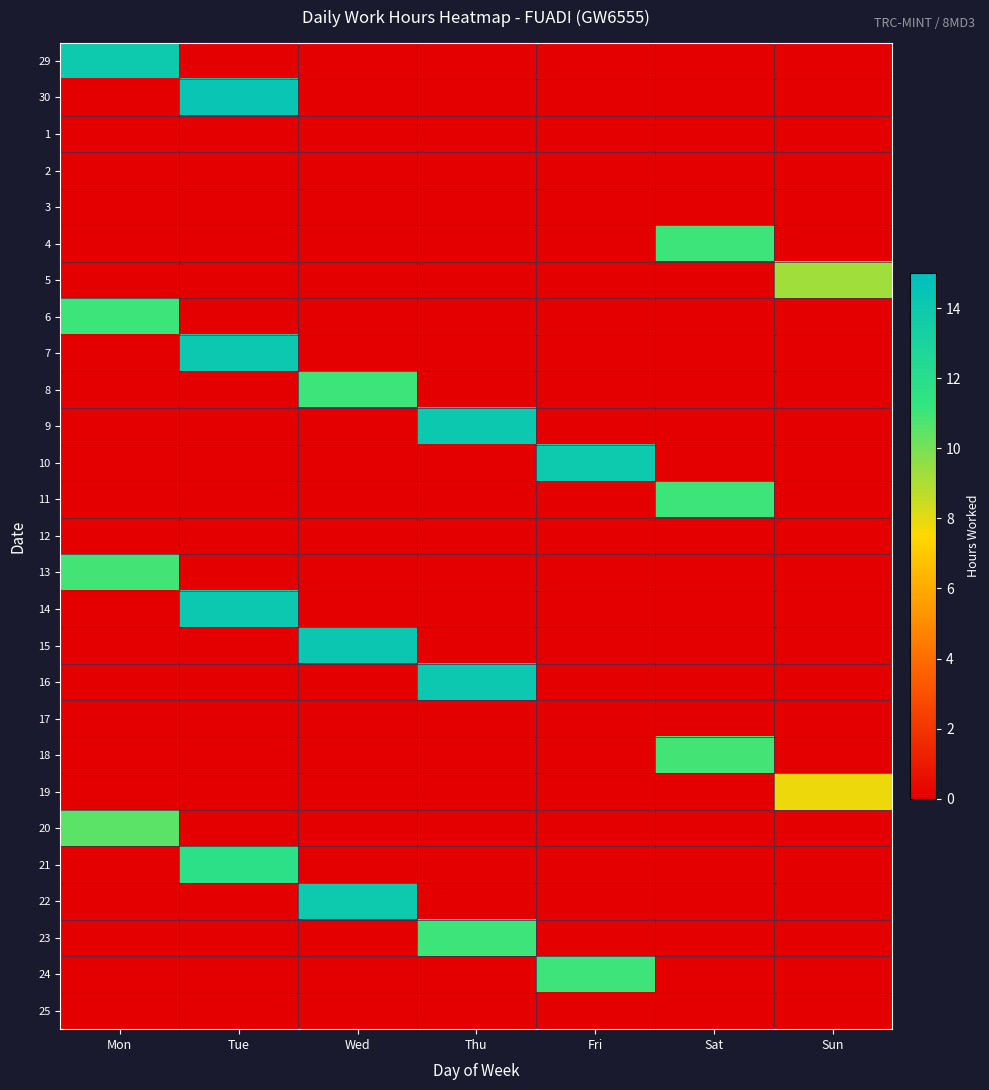

Reading left to right, what are all the values shown in this chart?

29: Mon=14.0	Tue=0.0	Wed=0.0	Thu=0.0	Fri=0.0	Sat=0.0	Sun=0.0
30: Mon=0.0	Tue=14.3	Wed=0.0	Thu=0.0	Fri=0.0	Sat=0.0	Sun=0.0
1: Mon=0.0	Tue=0.0	Wed=0.0	Thu=0.0	Fri=0.0	Sat=0.0	Sun=0.0
2: Mon=0.0	Tue=0.0	Wed=0.0	Thu=0.0	Fri=0.0	Sat=0.0	Sun=0.0
3: Mon=0.0	Tue=0.0	Wed=0.0	Thu=0.0	Fri=0.0	Sat=0.0	Sun=0.0
4: Mon=0.0	Tue=0.0	Wed=0.0	Thu=0.0	Fri=0.0	Sat=11.1	Sun=0.0
5: Mon=0.0	Tue=0.0	Wed=0.0	Thu=0.0	Fri=0.0	Sat=0.0	Sun=9.2
6: Mon=11.0	Tue=0.0	Wed=0.0	Thu=0.0	Fri=0.0	Sat=0.0	Sun=0.0
7: Mon=0.0	Tue=14.1	Wed=0.0	Thu=0.0	Fri=0.0	Sat=0.0	Sun=0.0
8: Mon=0.0	Tue=0.0	Wed=11.0	Thu=0.0	Fri=0.0	Sat=0.0	Sun=0.0
9: Mon=0.0	Tue=0.0	Wed=0.0	Thu=14.0	Fri=0.0	Sat=0.0	Sun=0.0
10: Mon=0.0	Tue=0.0	Wed=0.0	Thu=0.0	Fri=14.0	Sat=0.0	Sun=0.0
11: Mon=0.0	Tue=0.0	Wed=0.0	Thu=0.0	Fri=0.0	Sat=11.0	Sun=0.0
12: Mon=0.0	Tue=0.0	Wed=0.0	Thu=0.0	Fri=0.0	Sat=0.0	Sun=0.0
13: Mon=10.9	Tue=0.0	Wed=0.0	Thu=0.0	Fri=0.0	Sat=0.0	Sun=0.0
14: Mon=0.0	Tue=14.1	Wed=0.0	Thu=0.0	Fri=0.0	Sat=0.0	Sun=0.0
15: Mon=0.0	Tue=0.0	Wed=14.2	Thu=0.0	Fri=0.0	Sat=0.0	Sun=0.0
16: Mon=0.0	Tue=0.0	Wed=0.0	Thu=14.1	Fri=0.0	Sat=0.0	Sun=0.0
17: Mon=0.0	Tue=0.0	Wed=0.0	Thu=0.0	Fri=0.0	Sat=0.0	Sun=0.0
18: Mon=0.0	Tue=0.0	Wed=0.0	Thu=0.0	Fri=0.0	Sat=10.9	Sun=0.0
19: Mon=0.0	Tue=0.0	Wed=0.0	Thu=0.0	Fri=0.0	Sat=0.0	Sun=7.8
20: Mon=10.5	Tue=0.0	Wed=0.0	Thu=0.0	Fri=0.0	Sat=0.0	Sun=0.0
21: Mon=0.0	Tue=11.8	Wed=0.0	Thu=0.0	Fri=0.0	Sat=0.0	Sun=0.0
22: Mon=0.0	Tue=0.0	Wed=14.0	Thu=0.0	Fri=0.0	Sat=0.0	Sun=0.0
23: Mon=0.0	Tue=0.0	Wed=0.0	Thu=11.0	Fri=0.0	Sat=0.0	Sun=0.0
24: Mon=0.0	Tue=0.0	Wed=0.0	Thu=0.0	Fri=11.0	Sat=0.0	Sun=0.0
25: Mon=0.0	Tue=0.0	Wed=0.0	Thu=0.0	Fri=0.0	Sat=0.0	Sun=0.0